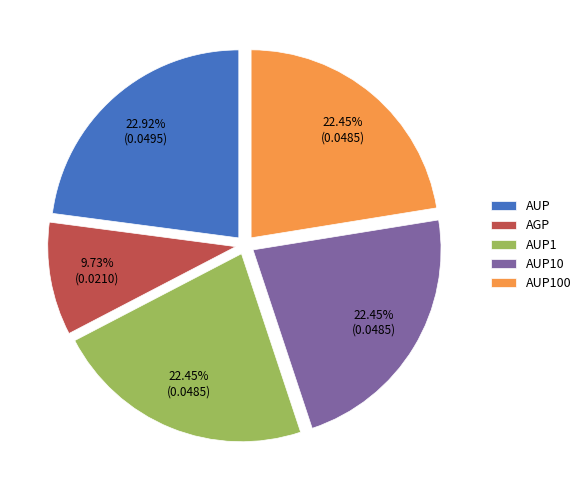

The AUP1 slice represents 22% of the pie. True or false?

True